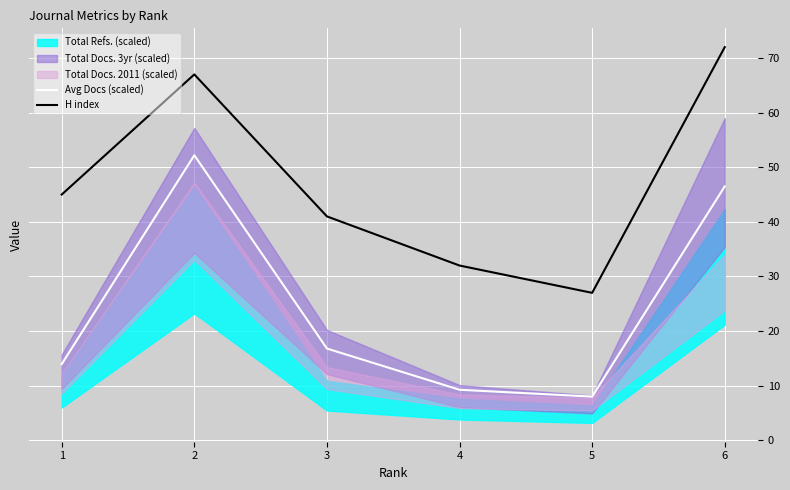

What is the sum of the Avg Docs (scaled) values at 3 and 6?

63.3